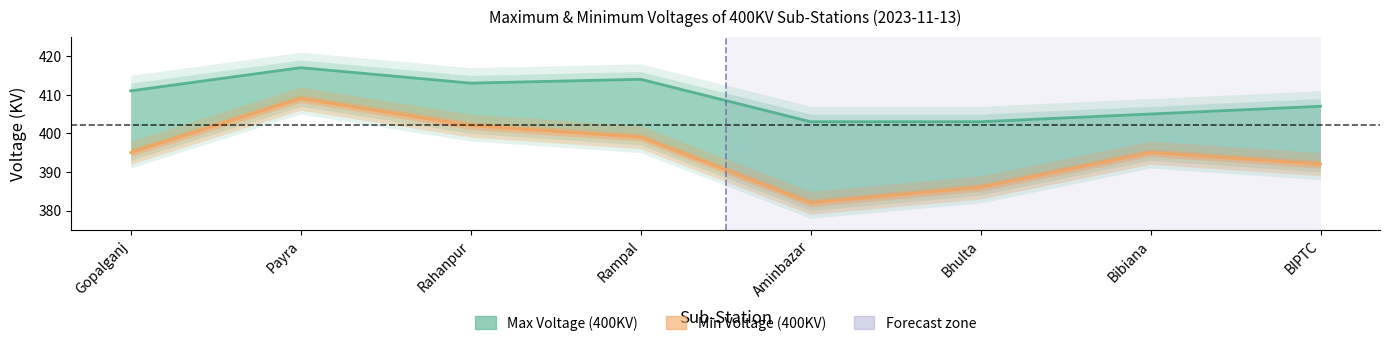

Reading right to left, transcribe all the data shown in this chart.

Max Voltage (400KV): 407	405	403	403	414	413	417	411
Min Voltage (400KV): 392	395	386	382	399	402	409	395